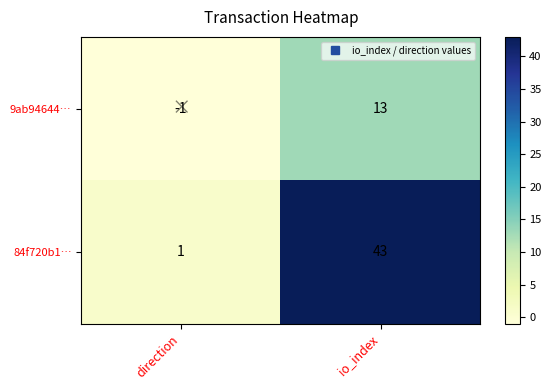

How many series are shown in this chart?

2